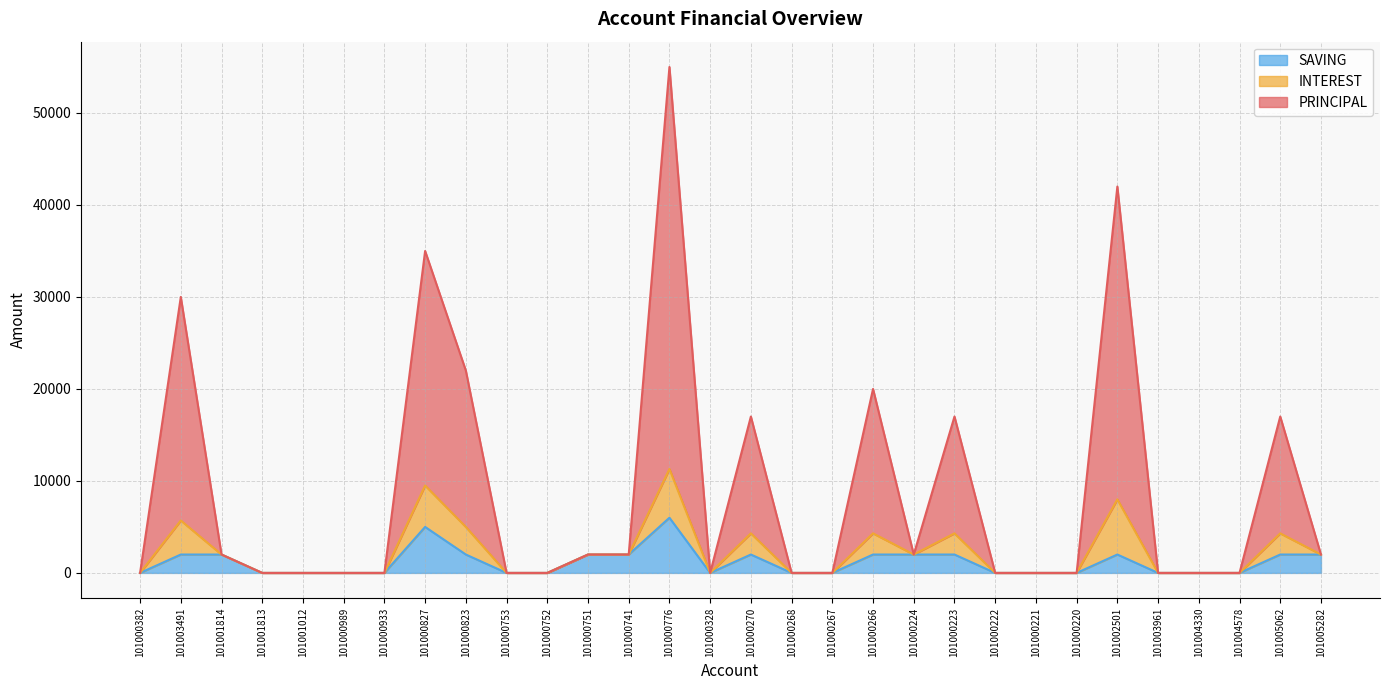

Where is PRINCIPAL nearest to the value 27500?

101003491